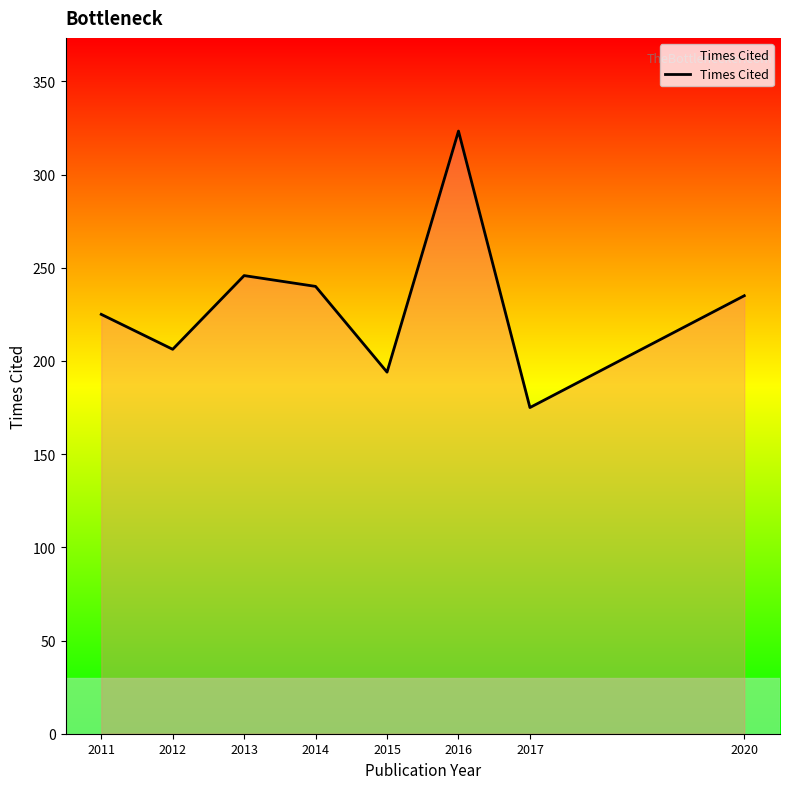

True or false: the data shows 66.0 at 2020.

False